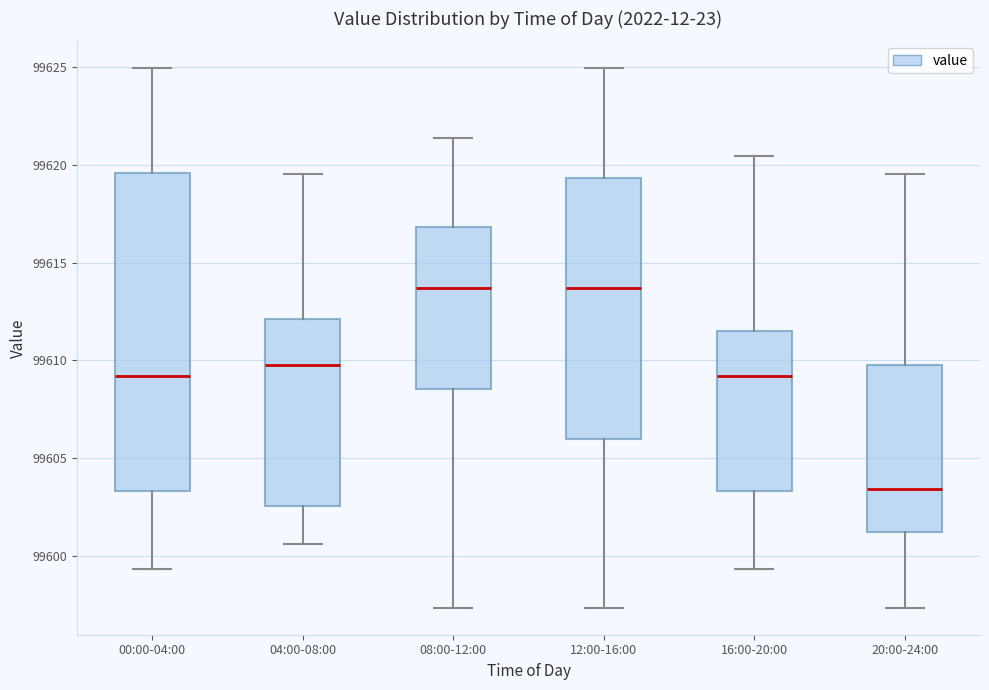

Reading left to right, transcribe this box plot: for each box, give where its median line is, the range the box spans, and where its two whiskers end, as read against the y-axis. The values are not printed on the chart, so give them approximately, as read against the axis.

00:00-04:00: median 99609.0, box 99603.5 to 99619.5, whiskers 99599.5 to 99625.0
04:00-08:00: median 99610.0, box 99602.5 to 99612.0, whiskers 99600.5 to 99619.5
08:00-12:00: median 99613.5, box 99608.5 to 99617.0, whiskers 99597.5 to 99621.5
12:00-16:00: median 99613.5, box 99606.0 to 99619.5, whiskers 99597.5 to 99625.0
16:00-20:00: median 99609.0, box 99603.5 to 99611.5, whiskers 99599.5 to 99620.5
20:00-24:00: median 99603.5, box 99601.0 to 99610.0, whiskers 99597.5 to 99619.5